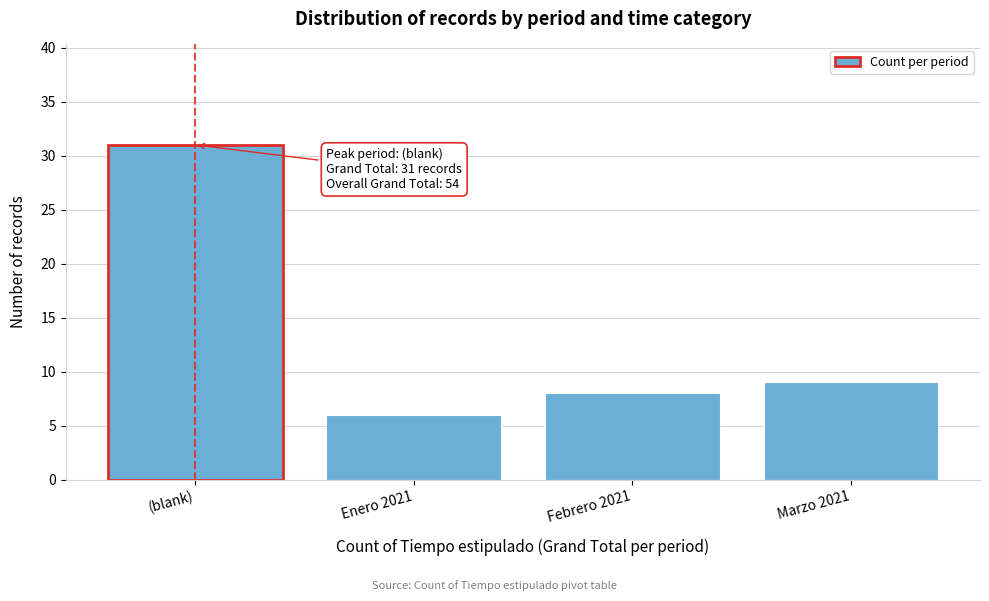

Reading left to right, extract all data points from this chart.

(blank)=31	Enero 2021=6	Febrero 2021=8	Marzo 2021=9